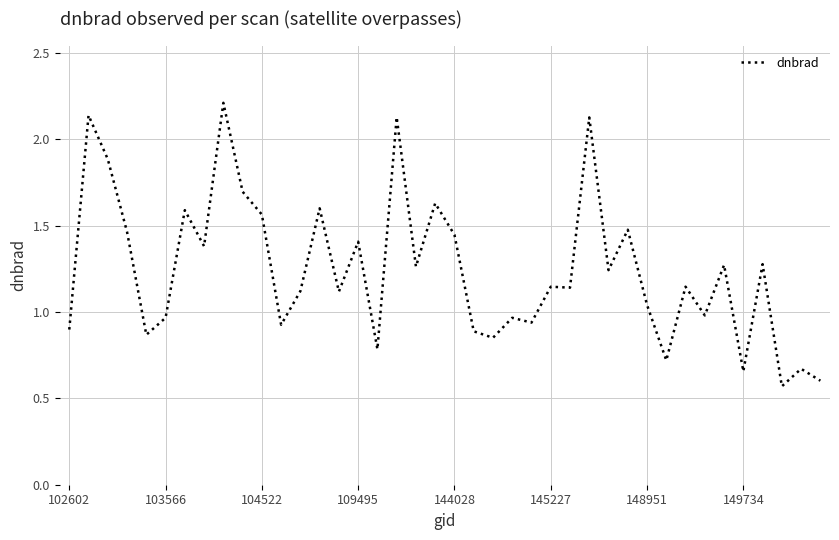

What is the maximum value shown in the chart?

2.2